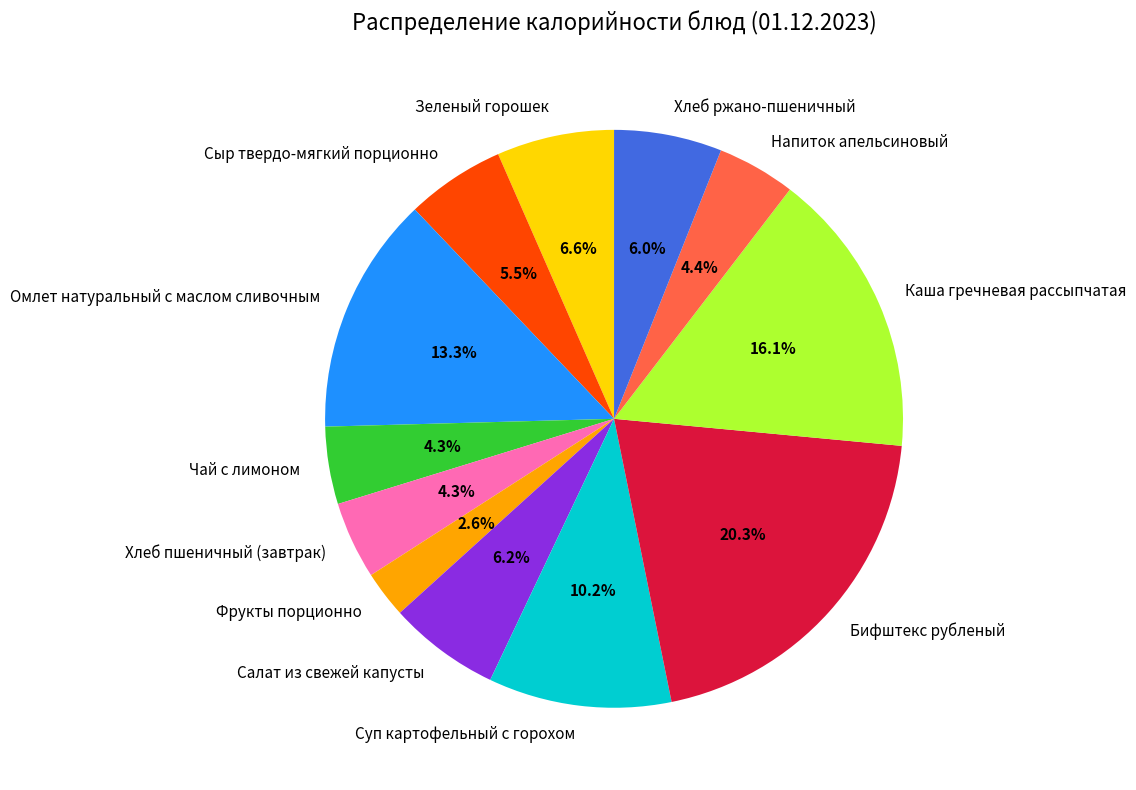

Count the number of slices in the pie.

12